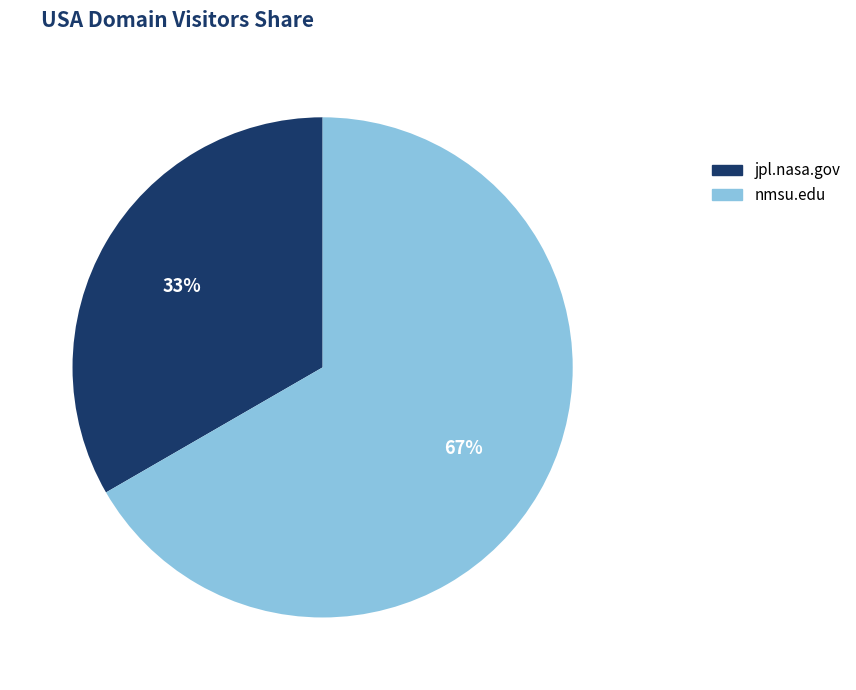

The jpl.nasa.gov slice represents 33% of the pie. True or false?

True